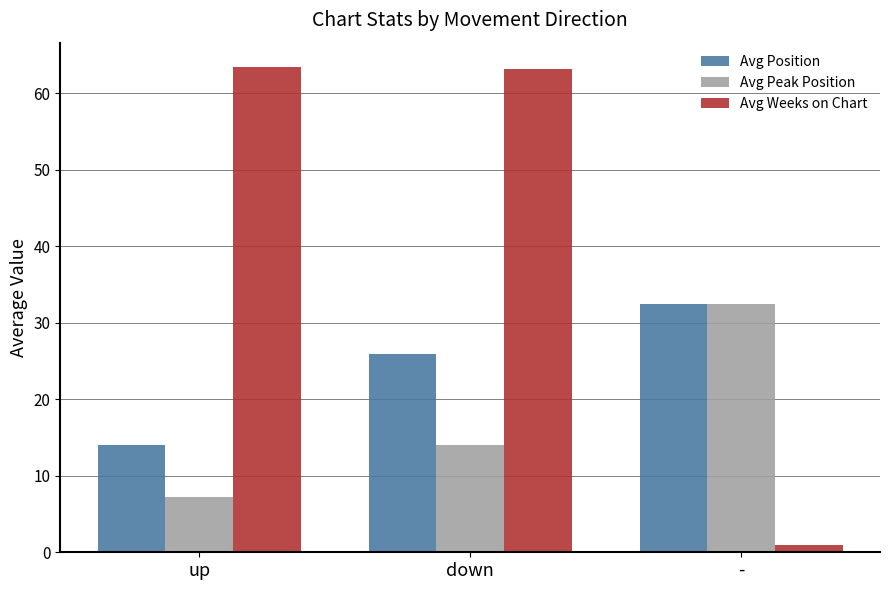

List the series in order of their overall mean, highest first.

Avg Weeks on Chart, Avg Position, Avg Peak Position